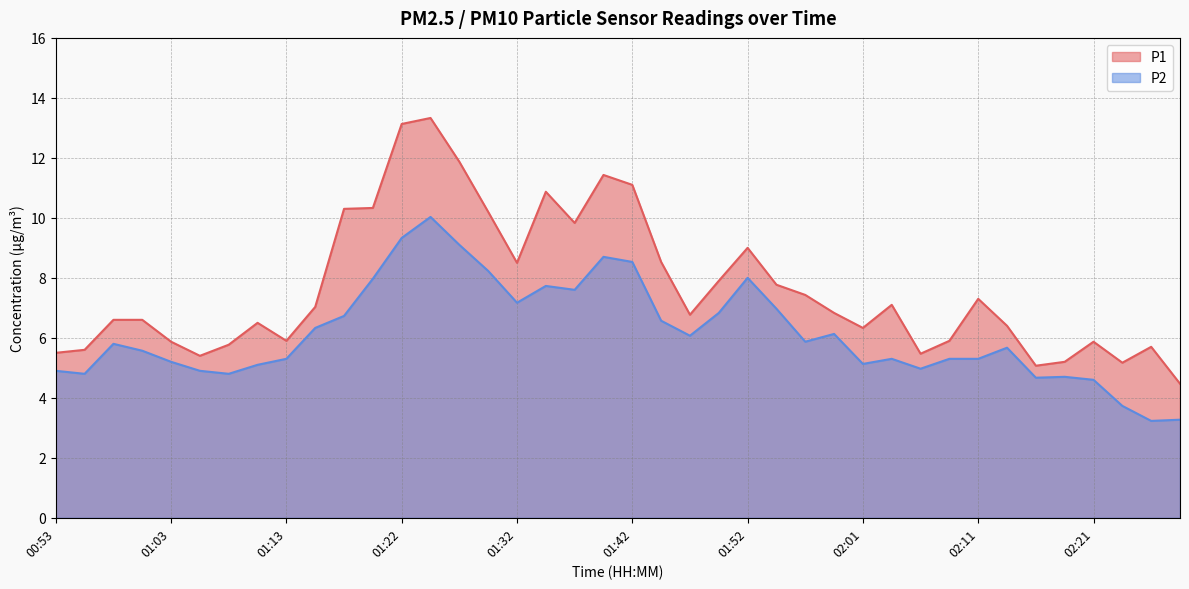

What is the spread (max minus min) of values at 01:47?

0.7